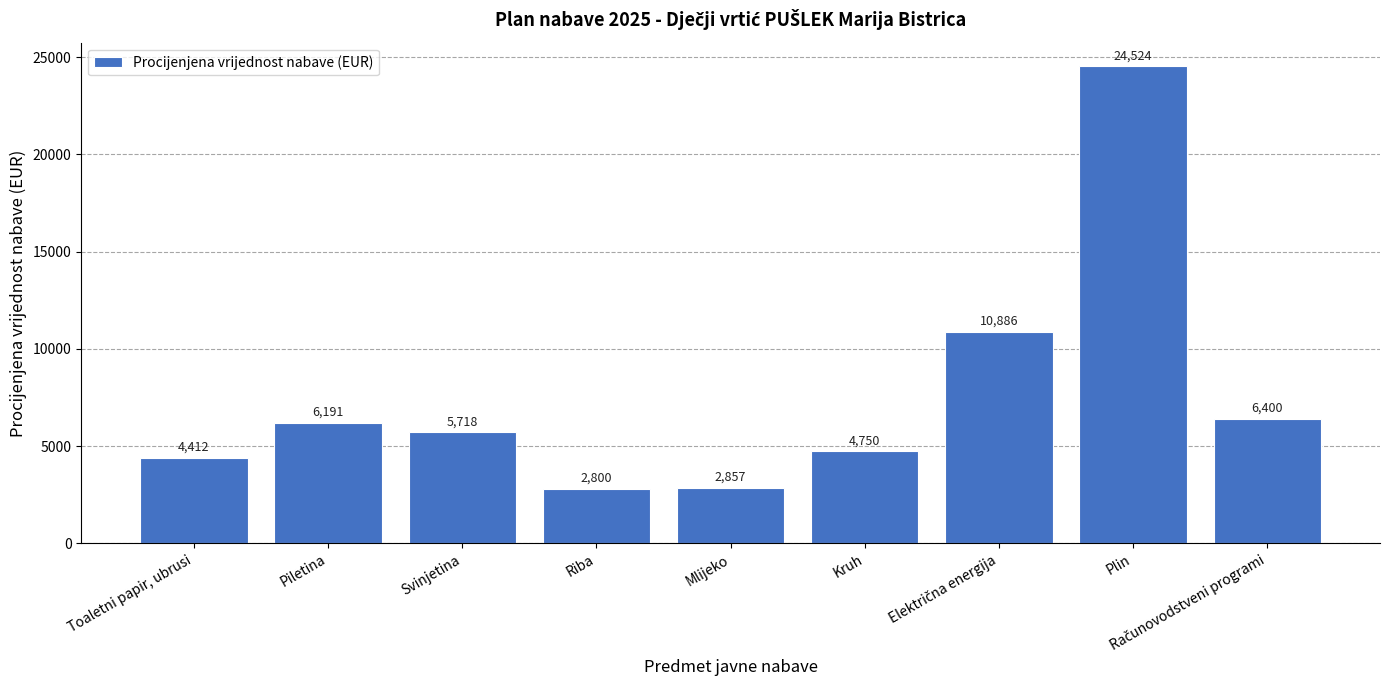

The value at Kruh is 4750. True or false?

True